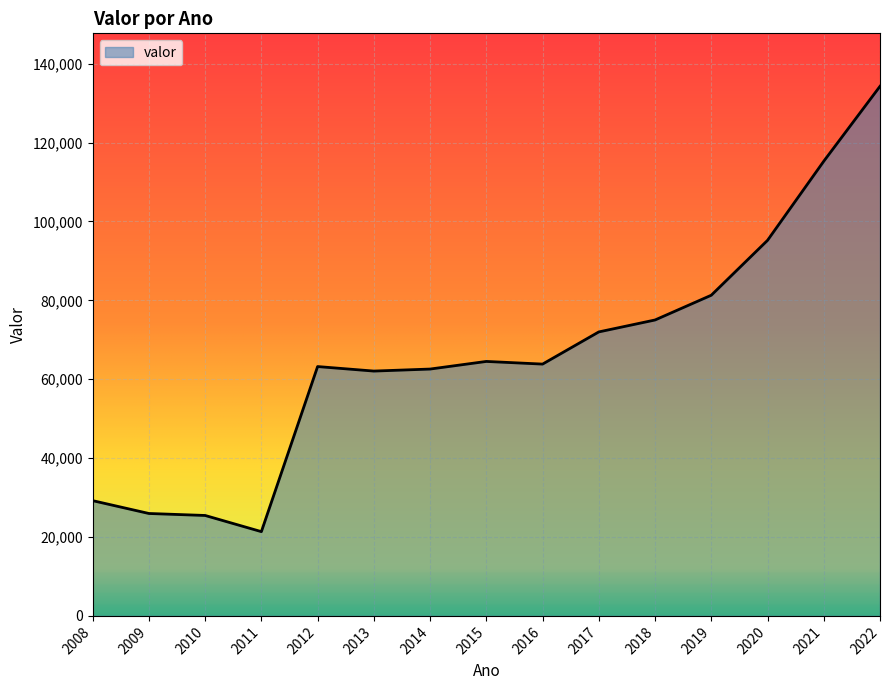

What is the difference between the values at 2021 and 2016?

51424